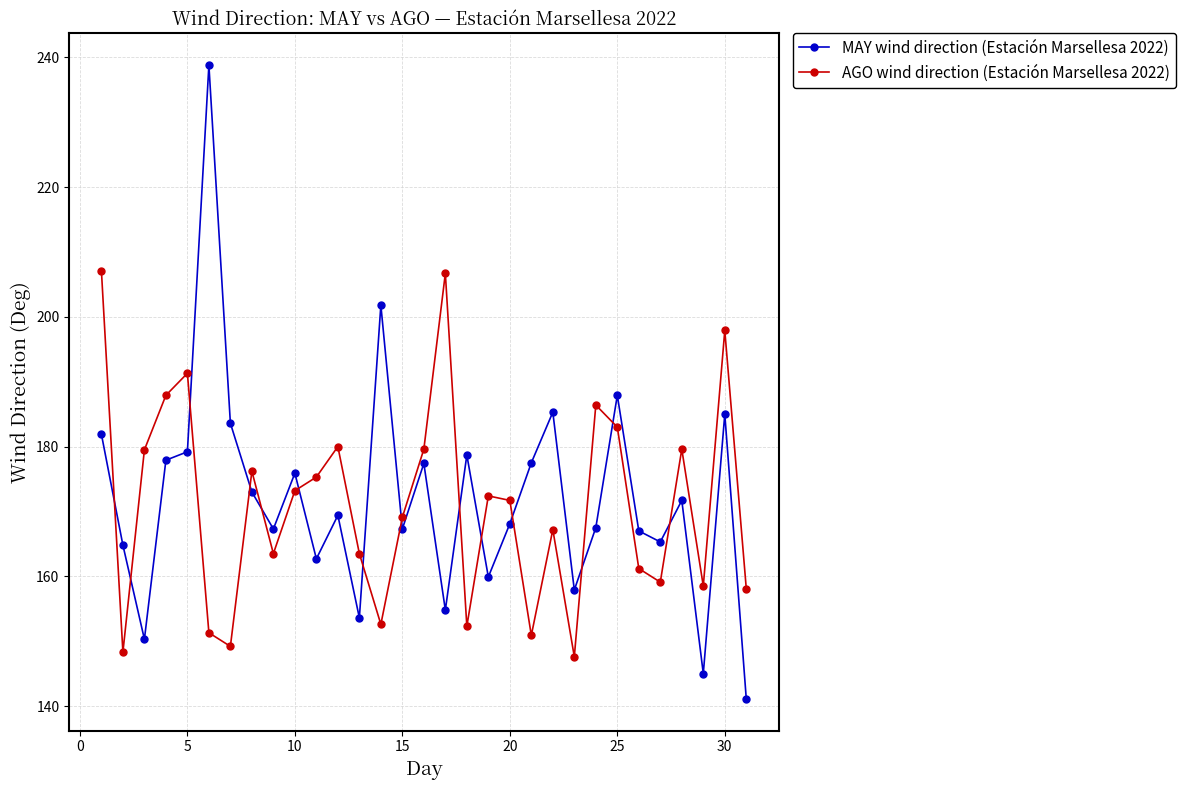

What is the sum of all AGO wind direction (Estación Marsellesa 2022) values?

5300.2